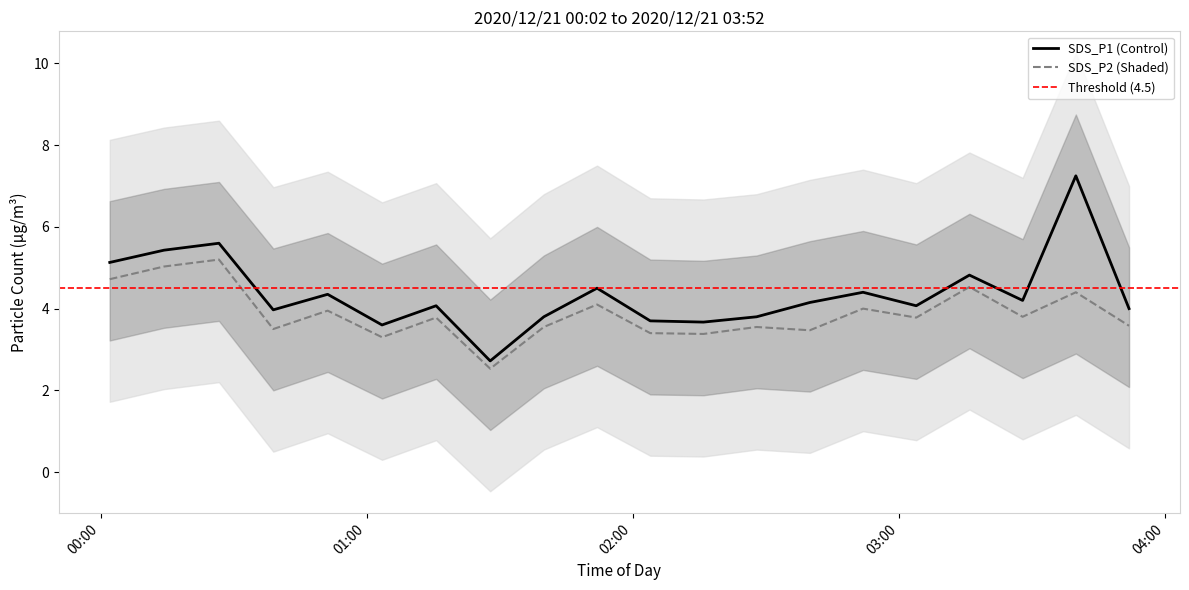

List the series in order of their peak value, highest first.

SDS_P1, SDS_P2